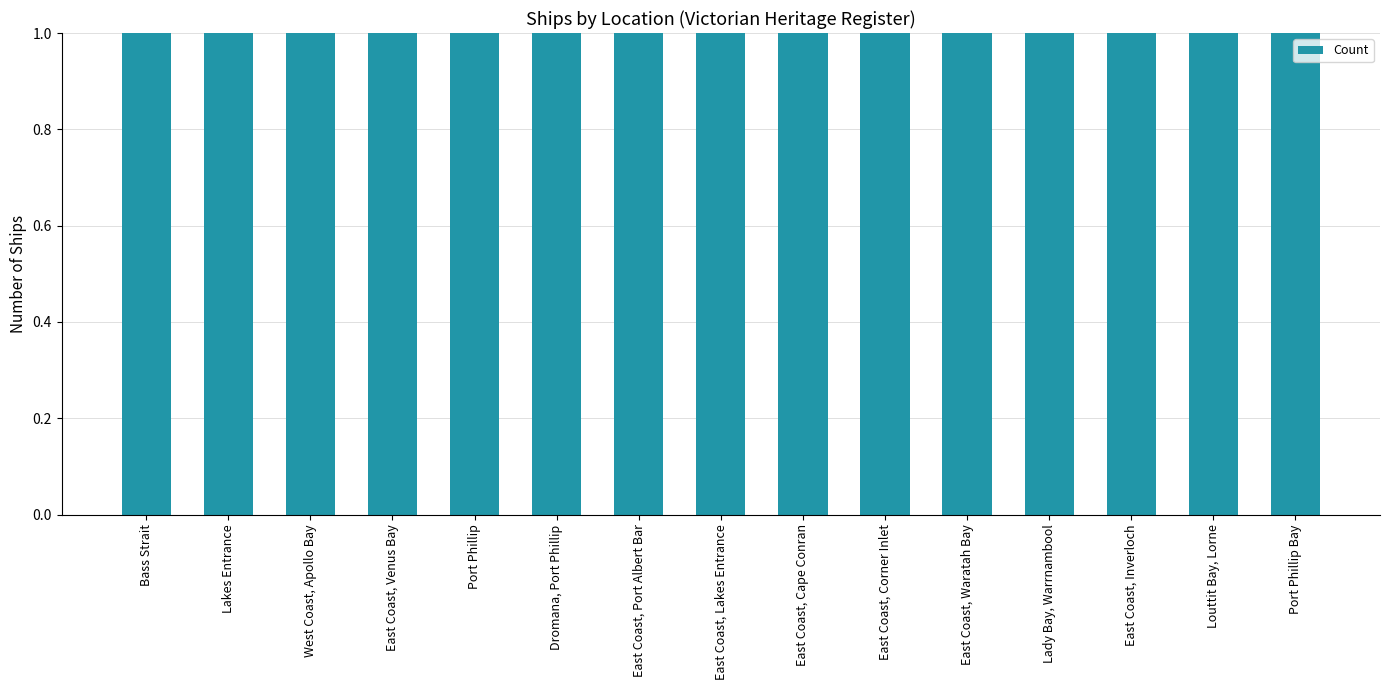

What is the ratio of the value at East Coast, Waratah Bay to the value at East Coast, Lakes Entrance?

1.0